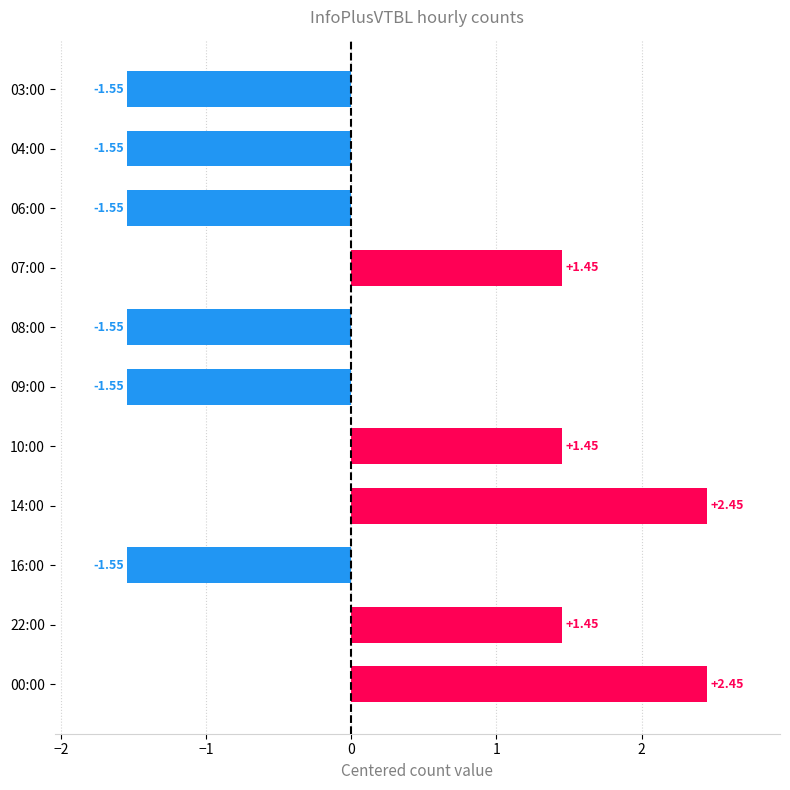

What is the difference between the second highest and second lowest values?

4.0